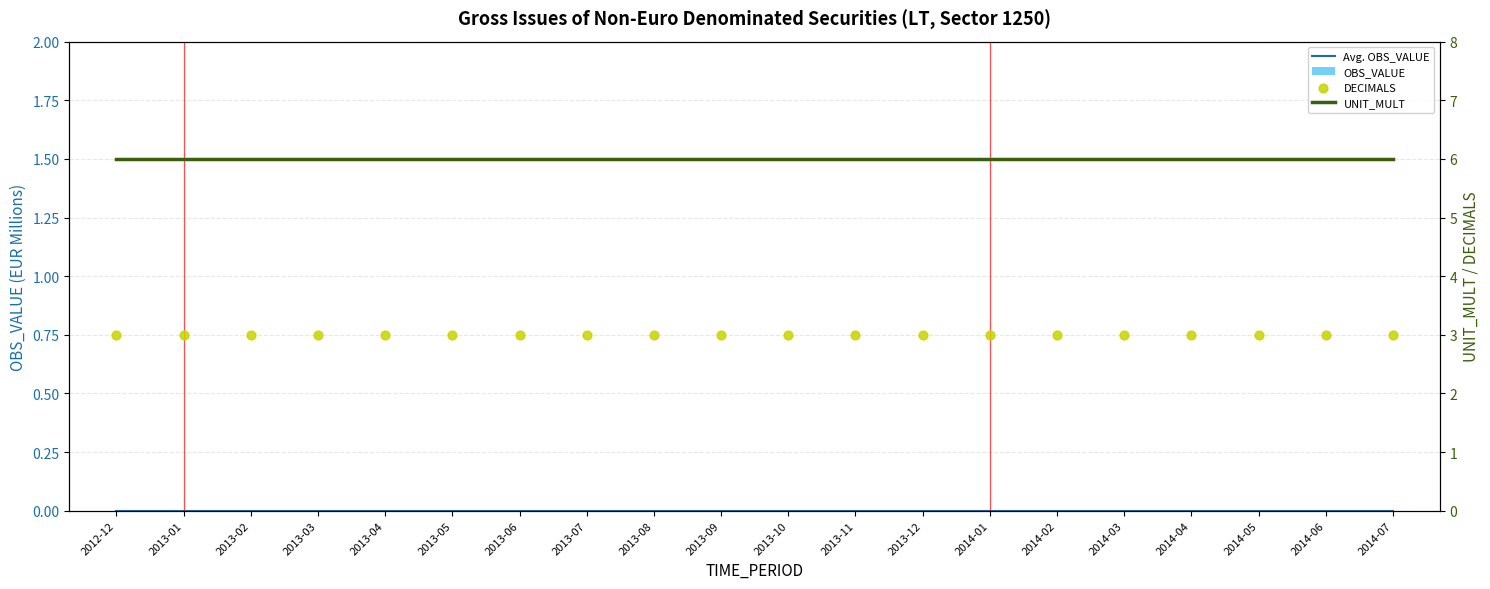

Which series reaches the maximum Y coordinate?

UNIT_MULT